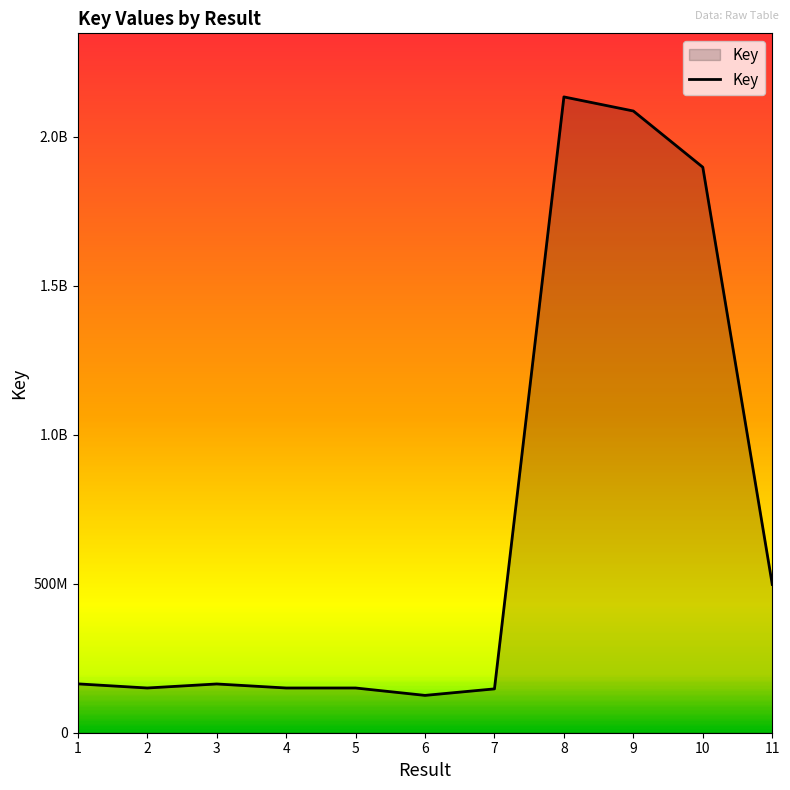

Is this an area chart (filled region under the line)?

Yes